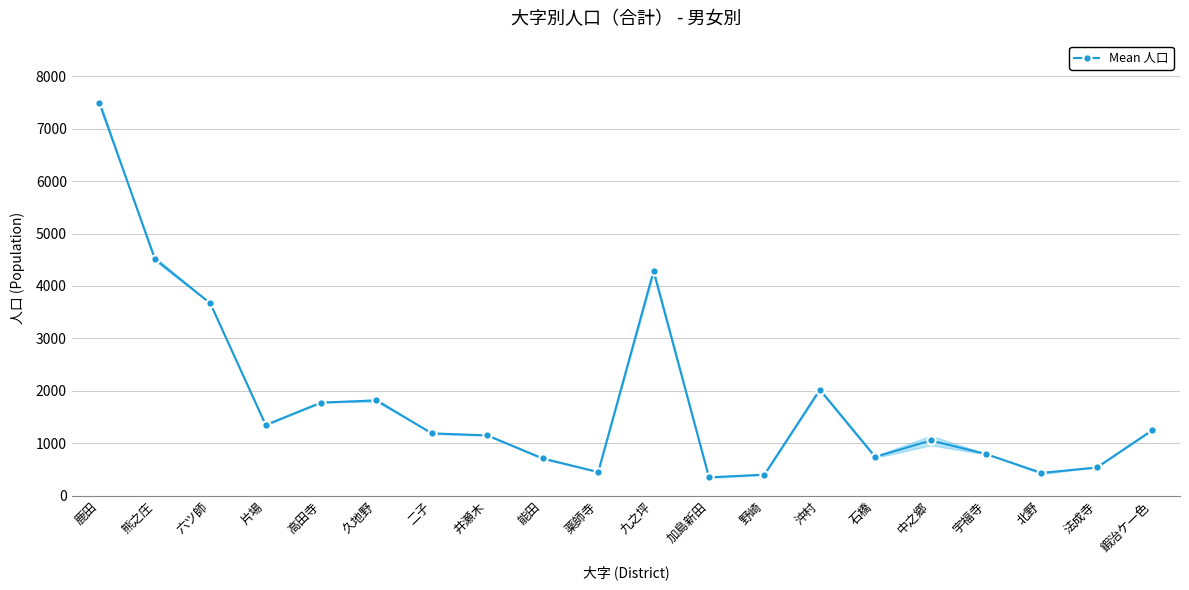

What is the average value?

1800.5